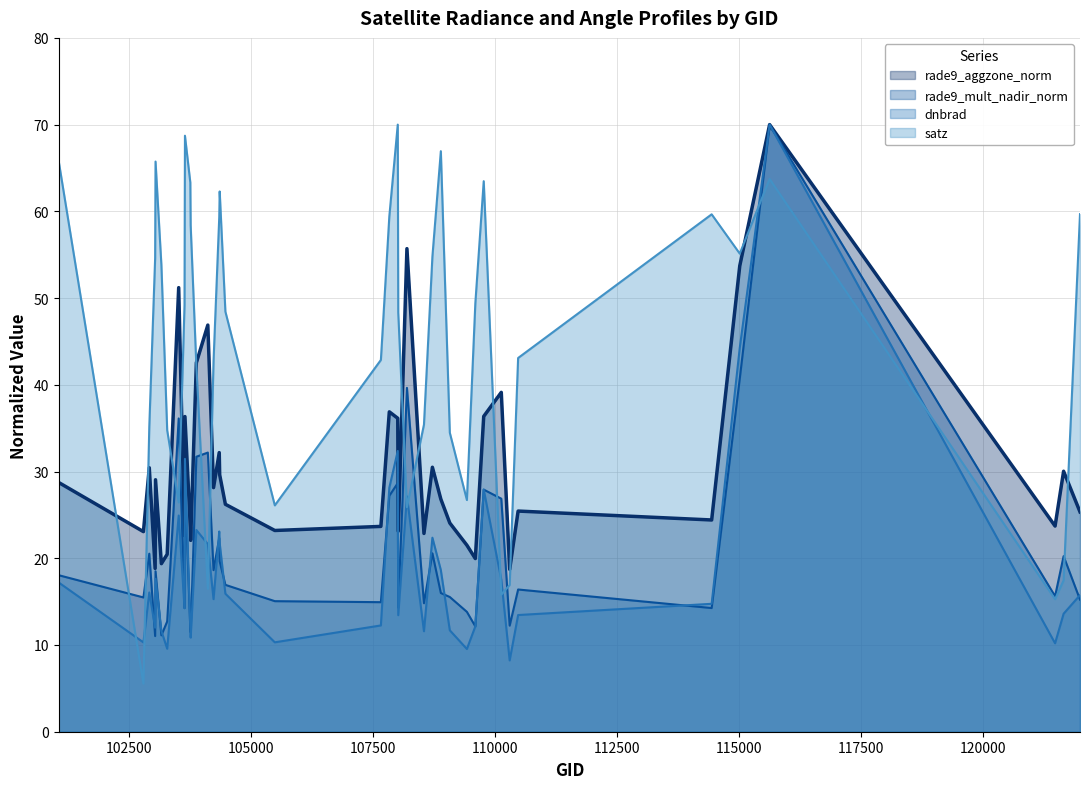

At which category does dnbrad reach its first local peak?

102912